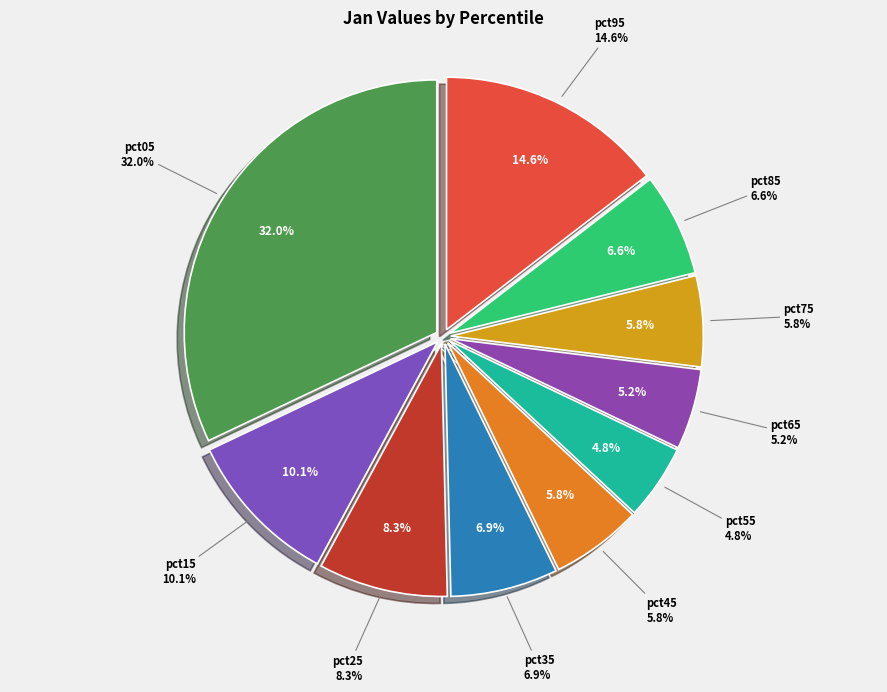

What is the total percentage of pct85 and pct45?

12.4%